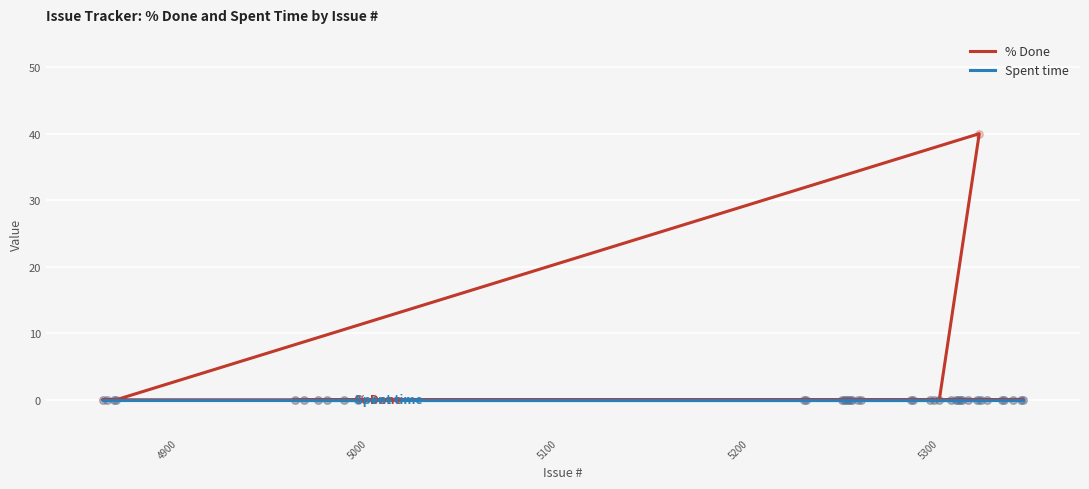

Which series has the largest total across all categories?

% Done